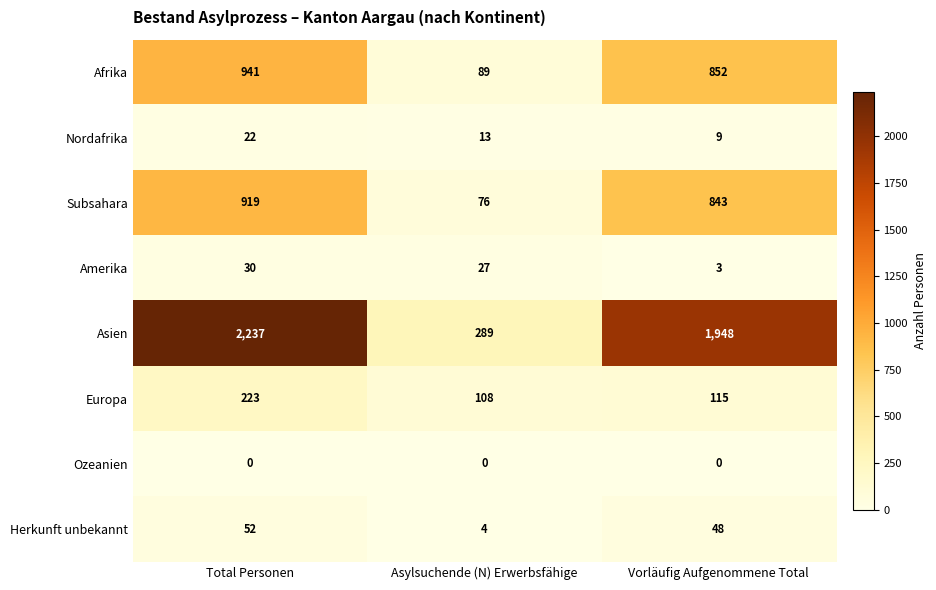

Reading right to left, transcribe all the data shown in this chart.

Afrika: 852	89	941
Nordafrika: 9	13	22
Subsahara: 843	76	919
Amerika: 3	27	30
Asien: 1948	289	2237
Europa: 115	108	223
Ozeanien: 0	0	0
Herkunft unbekannt: 48	4	52